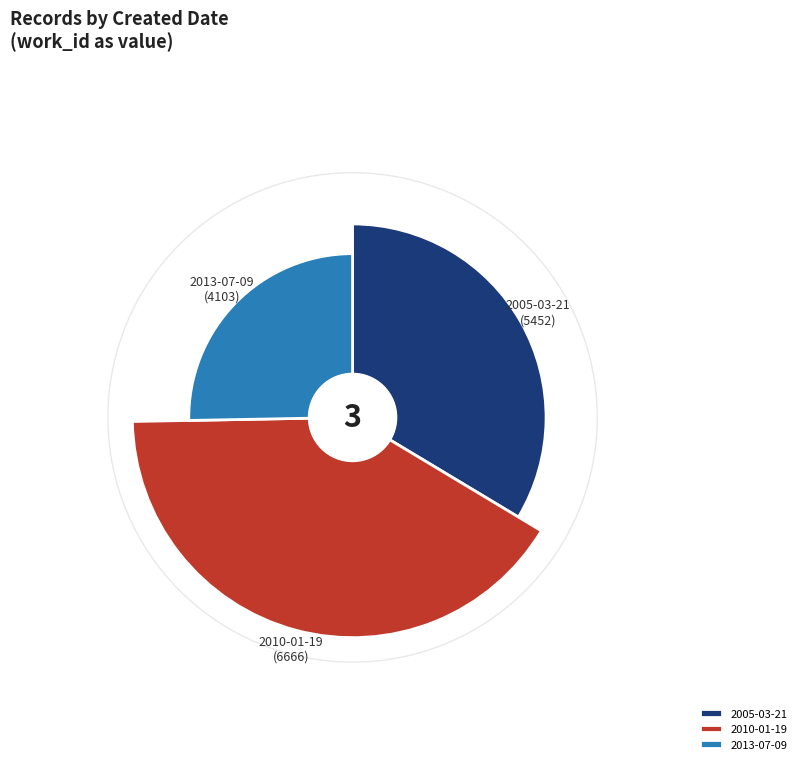

To the nearest percent, what is the combined percentage of 2005-03-21 and 2010-01-19?

75%